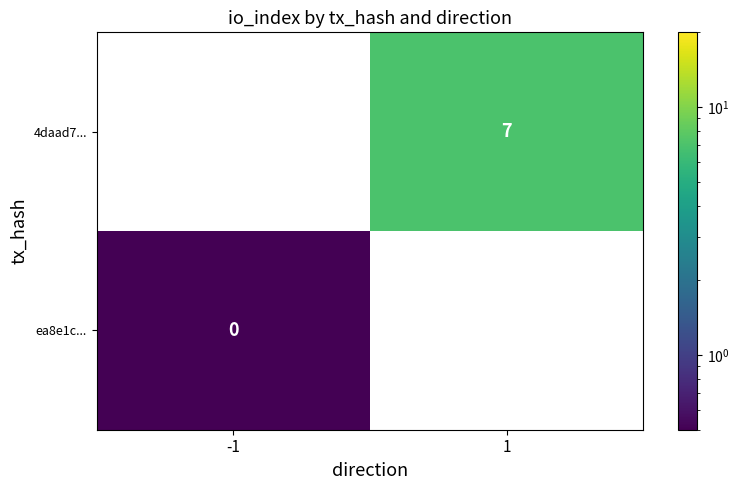

Count the number of categories in the chart.

2